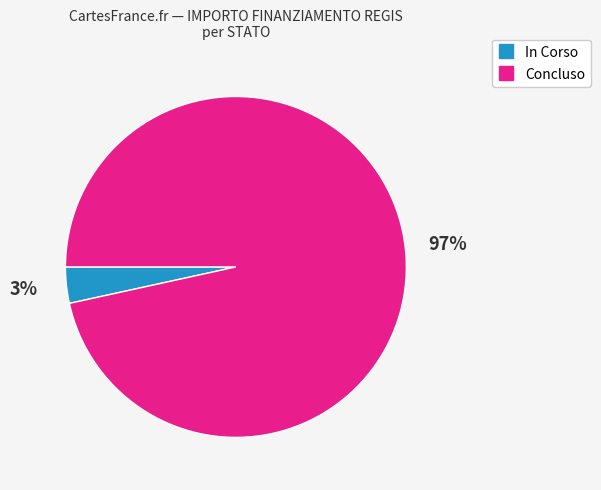

Which has a higher value, In Corso or Concluso?

Concluso